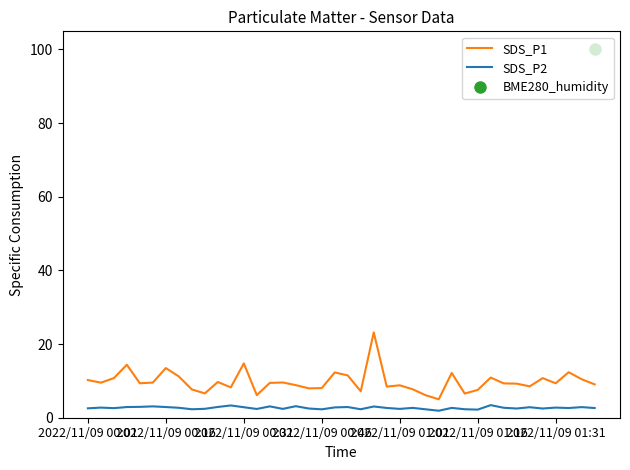

True or false: SDS_P1 and SDS_P2 intersect in this chart.

False